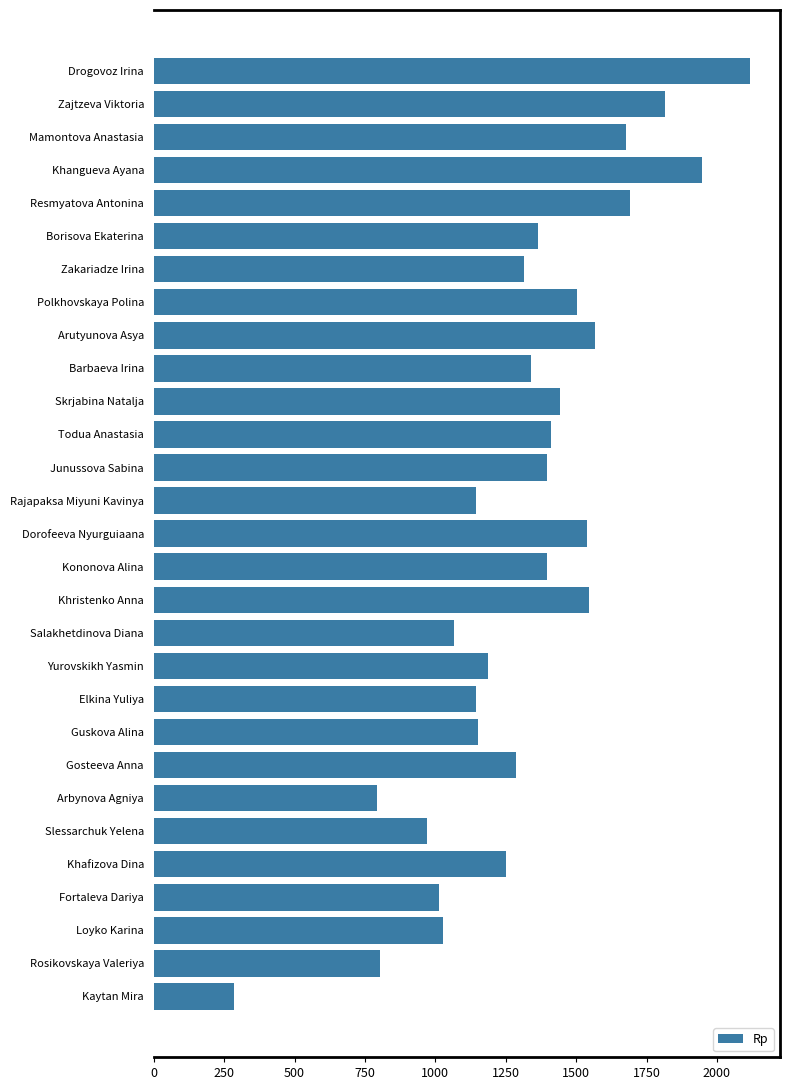

What is the difference between the maximum and minimum values?

1833